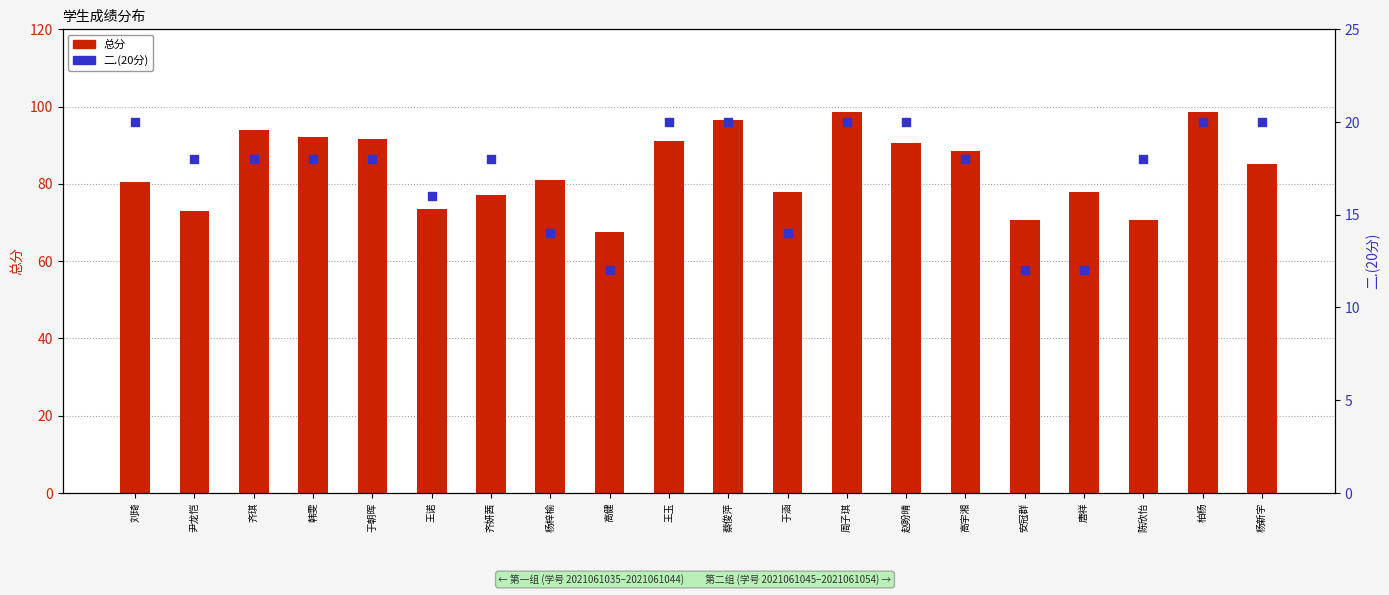

Which series contains the lowest Y value?

二.(20分)